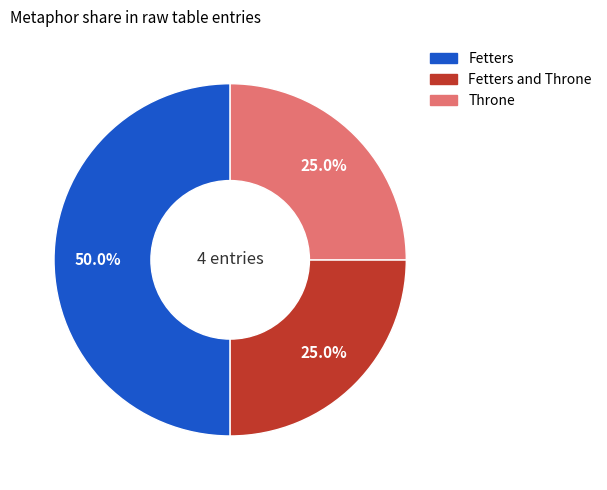

How many slices are in this pie chart?

3